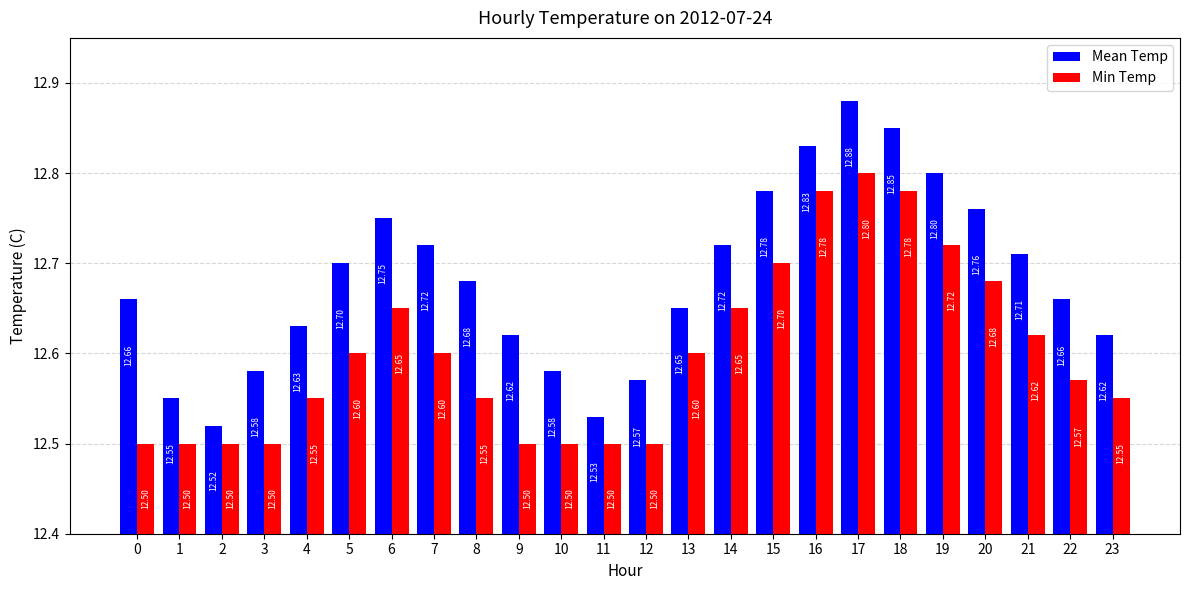

The Min Temp series shows 20.2 at 12. True or false?

False